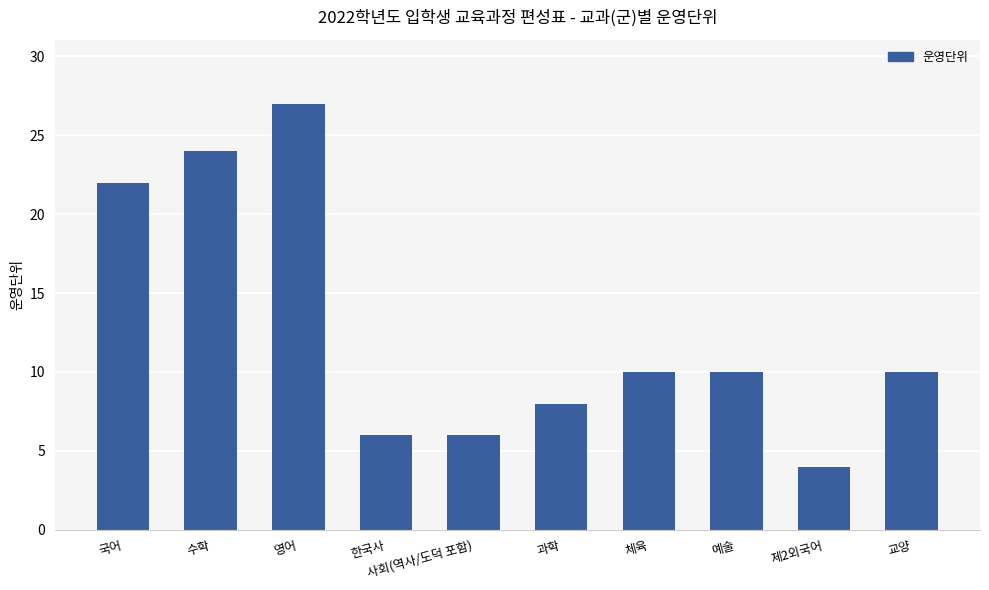

The value at 국어 is 22. True or false?

True